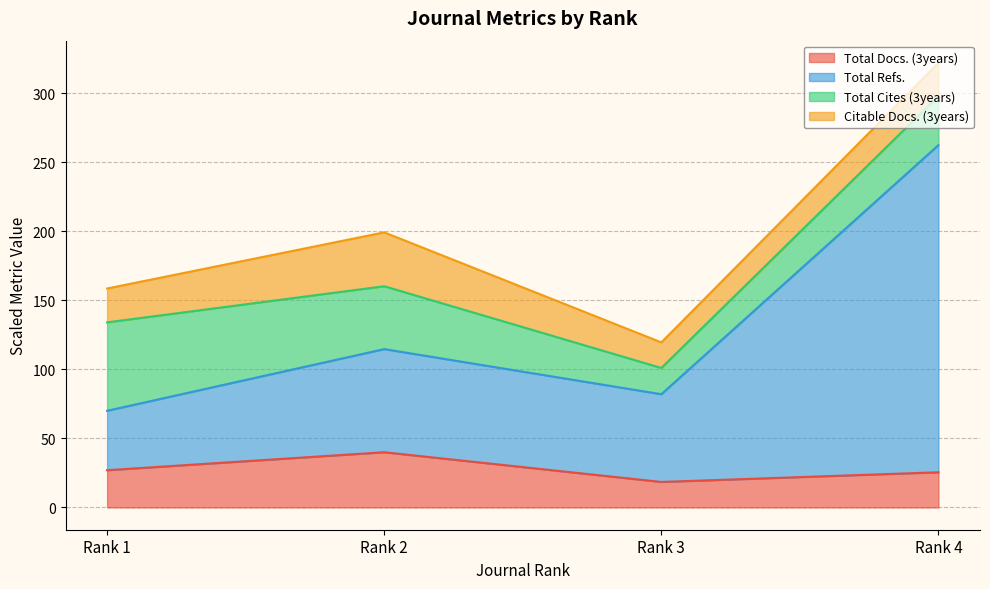

What is the maximum value for Total Docs. (3years)?

40.0